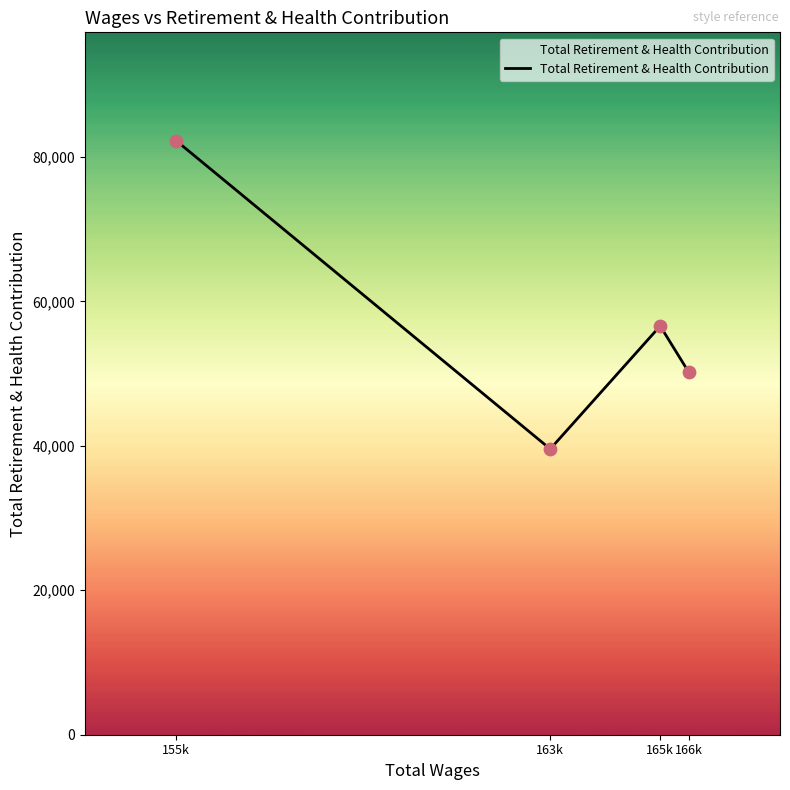

Between 166k and 163k, which is larger?

166k